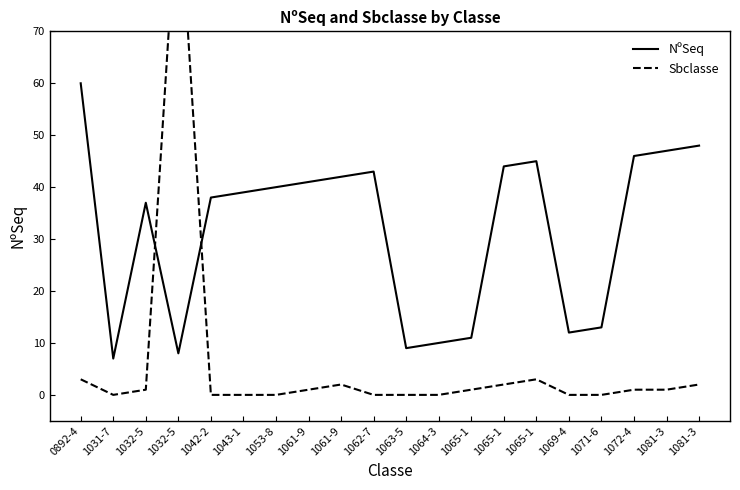

Where do Sbclasse and NºSeq first cross each other?

1032-5 and 1032-5